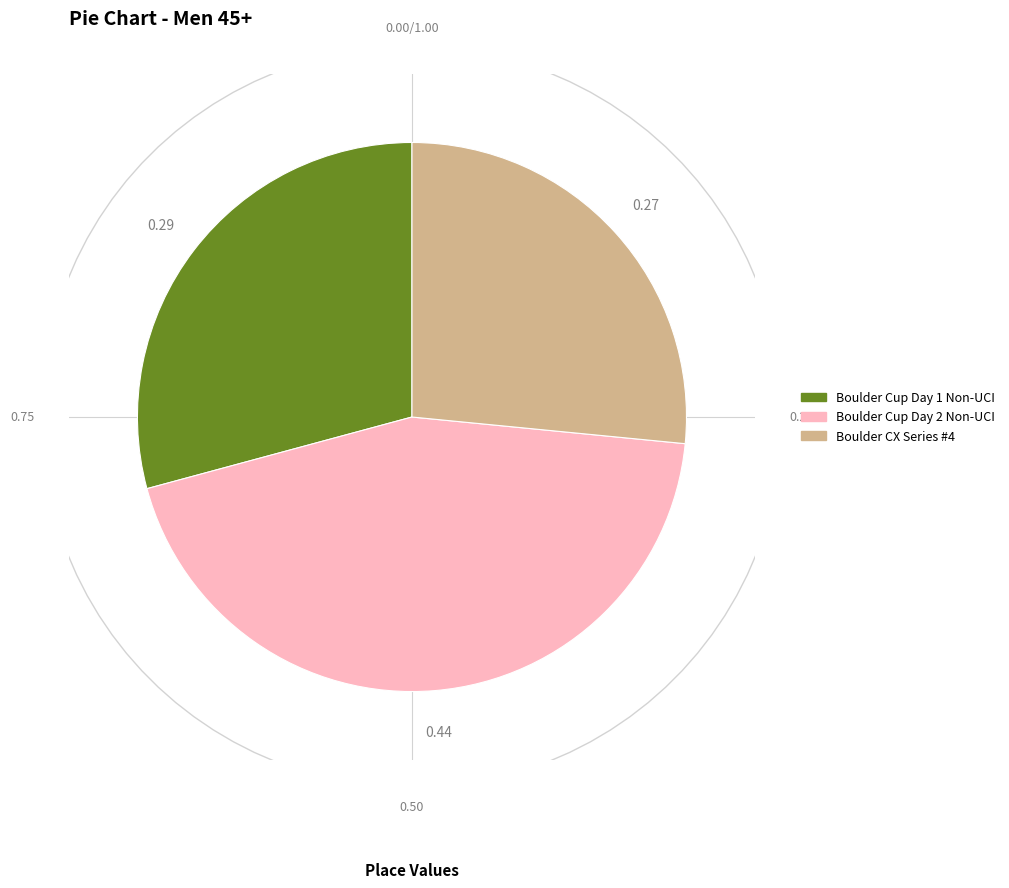

Combined, what portion of the pie is Boulder CX Series #4 and Boulder Cup Day 1 Non-UCI?

55.8%